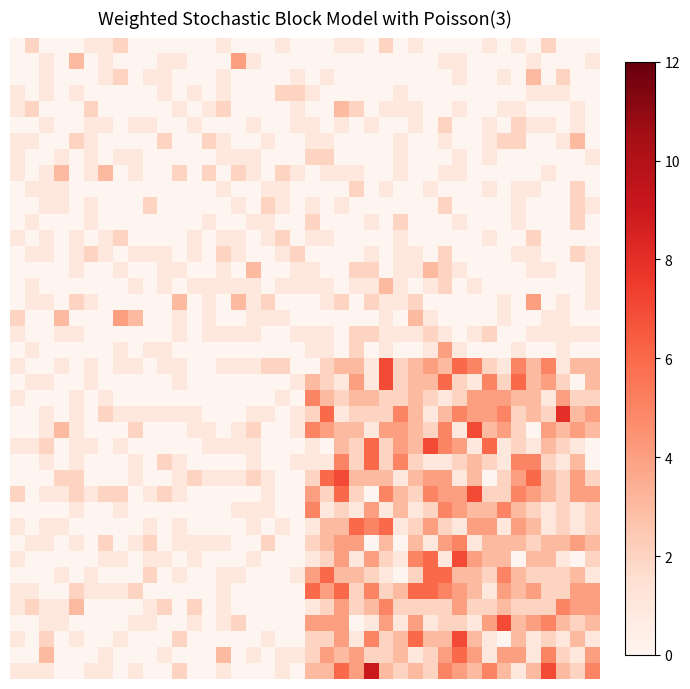

At which category is the sum across all series the highest?

29